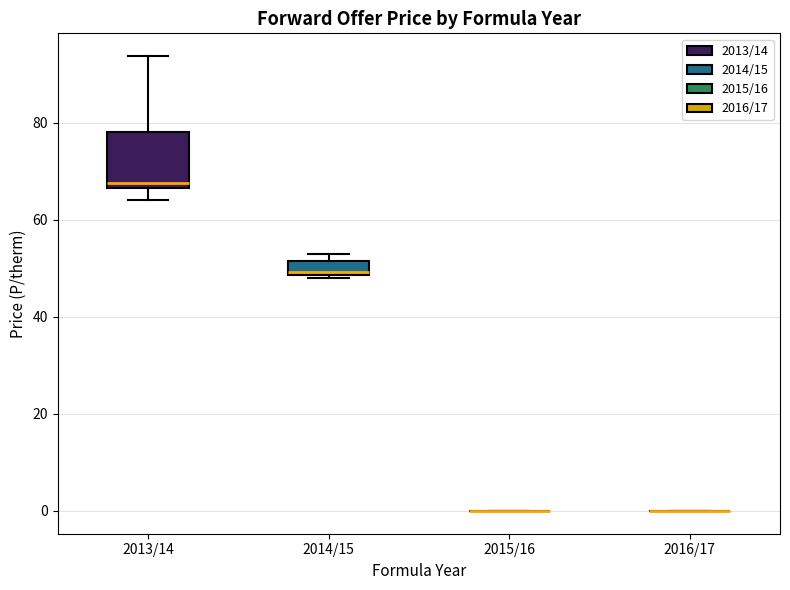

Which box is the tallest, from its lower edge to its upper edge?

2013/14